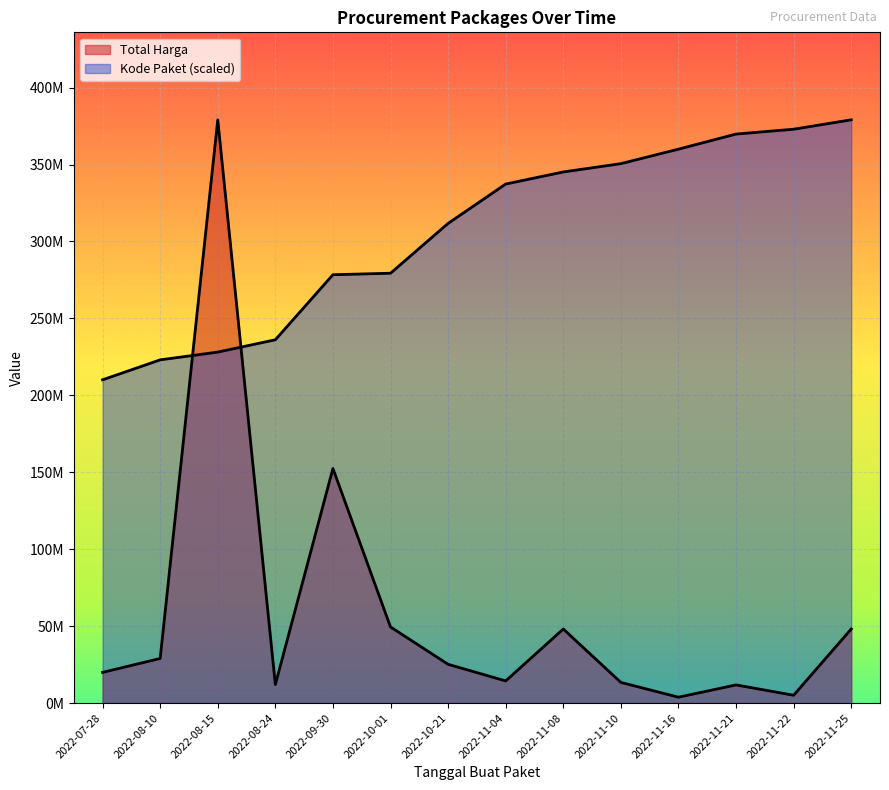

After their last crossing, which series has the higher values: Kode Paket or Total Harga?

Kode Paket